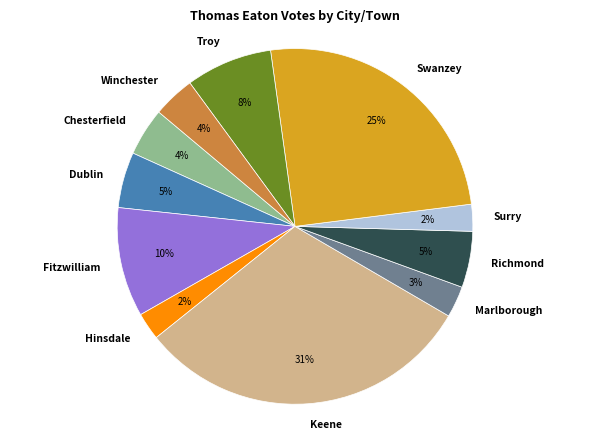

True or false: Troy accounts for 8% of the total.

True